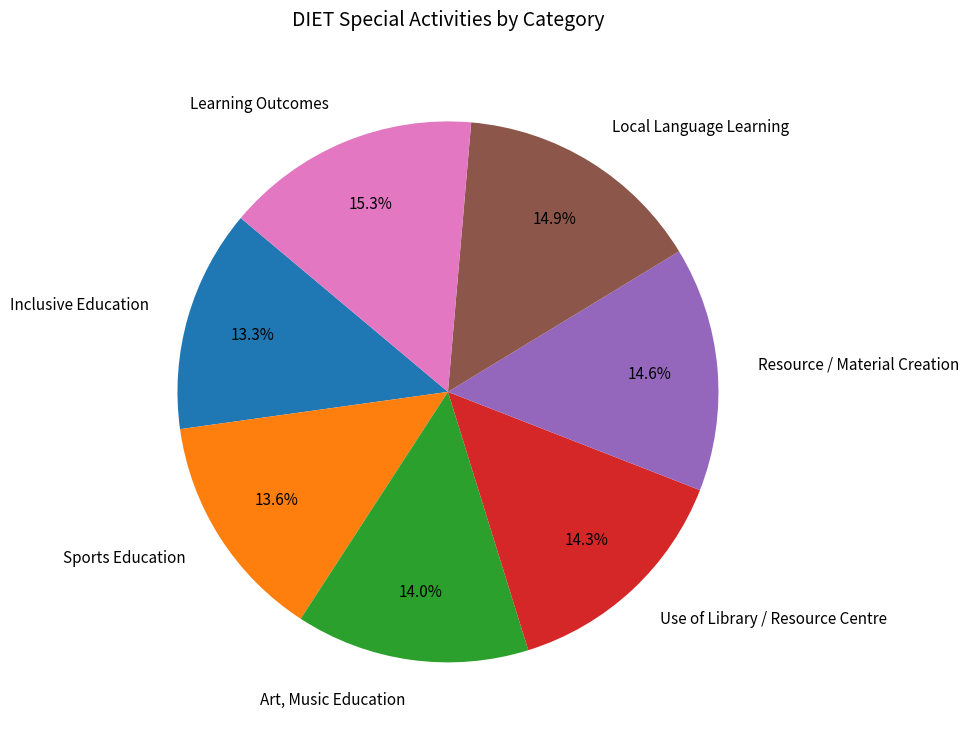

What is the ratio of the value at Learning Outcomes to the value at Art, Music Education?

1.1